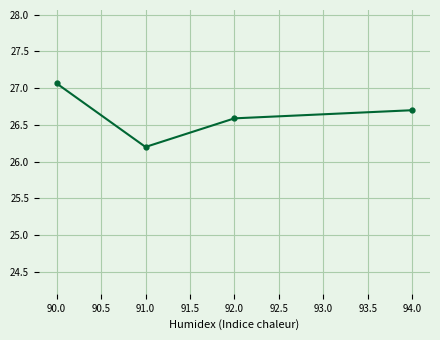

The chart shows a value of 27.1 at 90.0. True or false?

True